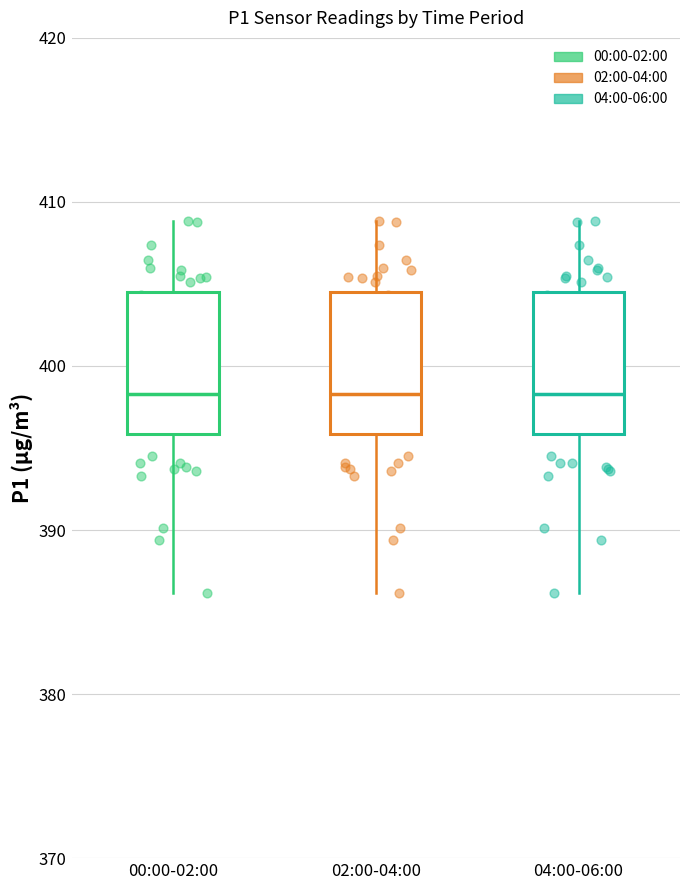

Where is the lower edge of the box for 02:00-04:00 on the y-axis? The values are not printed on the chart, so give them approximately, as read against the axis.

396